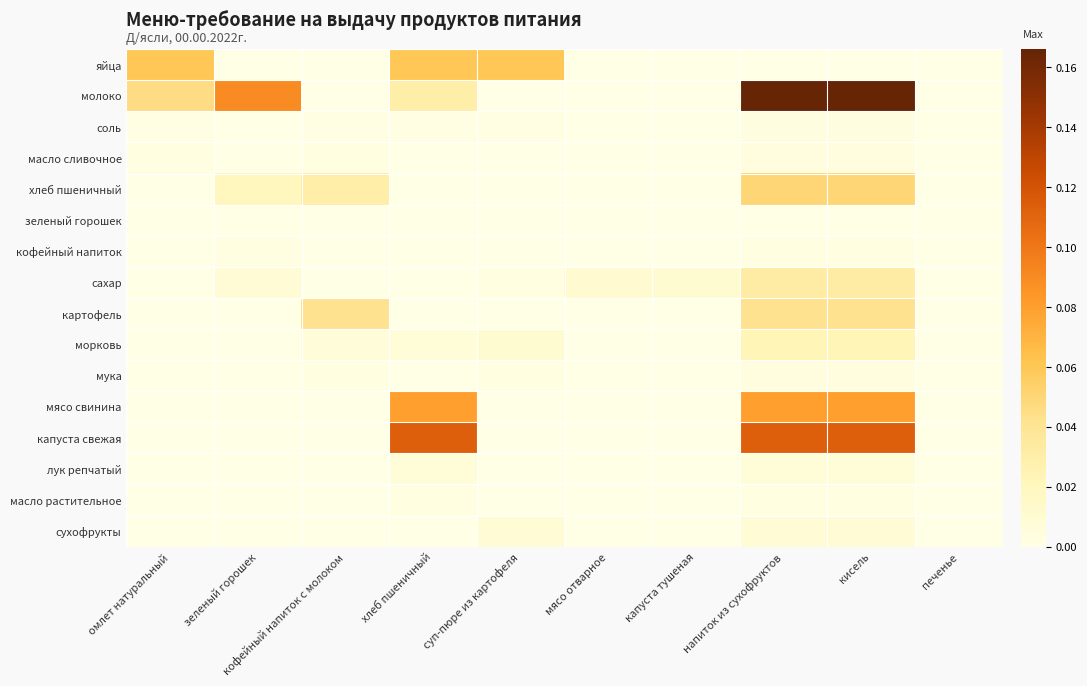

Reading right to left, what are all the values shown in this chart?

яйца: печенье=0.0	кисель=0.0	напиток из сухофруктов=0.0	капуста тушеная=0.0	мясо отварное=0.0	суп-пюре из картофеля=0.1	хлеб пшеничный=0.1	кофейный напиток с молоком=0.0	зеленый горошек=0.0	омлет натуральный=0.1
молоко: печенье=0.0	кисель=0.2	напиток из сухофруктов=0.2	капуста тушеная=0.0	мясо отварное=0.0	суп-пюре из картофеля=0.0	хлеб пшеничный=0.0	кофейный напиток с молоком=0.0	зеленый горошек=0.1	омлет натуральный=0.0
соль: печенье=0.0	кисель=0.0	напиток из сухофруктов=0.0	капуста тушеная=0.0	мясо отварное=0.0	суп-пюре из картофеля=0.0	хлеб пшеничный=0.0	кофейный напиток с молоком=0.0	зеленый горошек=0.0	омлет натуральный=0.0
масло сливочное: печенье=0.0	кисель=0.0	напиток из сухофруктов=0.0	капуста тушеная=0.0	мясо отварное=0.0	суп-пюре из картофеля=0.0	хлеб пшеничный=0.0	кофейный напиток с молоком=0.0	зеленый горошек=0.0	омлет натуральный=0.0
хлеб пшеничный: печенье=0.0	кисель=0.1	напиток из сухофруктов=0.1	капуста тушеная=0.0	мясо отварное=0.0	суп-пюре из картофеля=0.0	хлеб пшеничный=0.0	кофейный напиток с молоком=0.0	зеленый горошек=0.0	омлет натуральный=0.0
зеленый горошек: печенье=0.0	кисель=0.0	напиток из сухофруктов=0.0	капуста тушеная=0.0	мясо отварное=0.0	суп-пюре из картофеля=0.0	хлеб пшеничный=0.0	кофейный напиток с молоком=0.0	зеленый горошек=0.0	омлет натуральный=0.0
кофейный напиток: печенье=0.0	кисель=0.0	напиток из сухофруктов=0.0	капуста тушеная=0.0	мясо отварное=0.0	суп-пюре из картофеля=0.0	хлеб пшеничный=0.0	кофейный напиток с молоком=0.0	зеленый горошек=0.0	омлет натуральный=0.0
сахар: печенье=0.0	кисель=0.0	напиток из сухофруктов=0.0	капуста тушеная=0.0	мясо отварное=0.0	суп-пюре из картофеля=0.0	хлеб пшеничный=0.0	кофейный напиток с молоком=0.0	зеленый горошек=0.0	омлет натуральный=0.0
картофель: печенье=0.0	кисель=0.0	напиток из сухофруктов=0.0	капуста тушеная=0.0	мясо отварное=0.0	суп-пюре из картофеля=0.0	хлеб пшеничный=0.0	кофейный напиток с молоком=0.0	зеленый горошек=0.0	омлет натуральный=0.0
морковь: печенье=0.0	кисель=0.0	напиток из сухофруктов=0.0	капуста тушеная=0.0	мясо отварное=0.0	суп-пюре из картофеля=0.0	хлеб пшеничный=0.0	кофейный напиток с молоком=0.0	зеленый горошек=0.0	омлет натуральный=0.0
мука: печенье=0.0	кисель=0.0	напиток из сухофруктов=0.0	капуста тушеная=0.0	мясо отварное=0.0	суп-пюре из картофеля=0.0	хлеб пшеничный=0.0	кофейный напиток с молоком=0.0	зеленый горошек=0.0	омлет натуральный=0.0
мясо свинина: печенье=0.0	кисель=0.1	напиток из сухофруктов=0.1	капуста тушеная=0.0	мясо отварное=0.0	суп-пюре из картофеля=0.0	хлеб пшеничный=0.1	кофейный напиток с молоком=0.0	зеленый горошек=0.0	омлет натуральный=0.0
капуста свежая: печенье=0.0	кисель=0.1	напиток из сухофруктов=0.1	капуста тушеная=0.0	мясо отварное=0.0	суп-пюре из картофеля=0.0	хлеб пшеничный=0.1	кофейный напиток с молоком=0.0	зеленый горошек=0.0	омлет натуральный=0.0
лук репчатый: печенье=0.0	кисель=0.0	напиток из сухофруктов=0.0	капуста тушеная=0.0	мясо отварное=0.0	суп-пюре из картофеля=0.0	хлеб пшеничный=0.0	кофейный напиток с молоком=0.0	зеленый горошек=0.0	омлет натуральный=0.0
масло растительное: печенье=0.0	кисель=0.0	напиток из сухофруктов=0.0	капуста тушеная=0.0	мясо отварное=0.0	суп-пюре из картофеля=0.0	хлеб пшеничный=0.0	кофейный напиток с молоком=0.0	зеленый горошек=0.0	омлет натуральный=0.0
сухофрукты: печенье=0.0	кисель=0.0	напиток из сухофруктов=0.0	капуста тушеная=0.0	мясо отварное=0.0	суп-пюре из картофеля=0.0	хлеб пшеничный=0.0	кофейный напиток с молоком=0.0	зеленый горошек=0.0	омлет натуральный=0.0